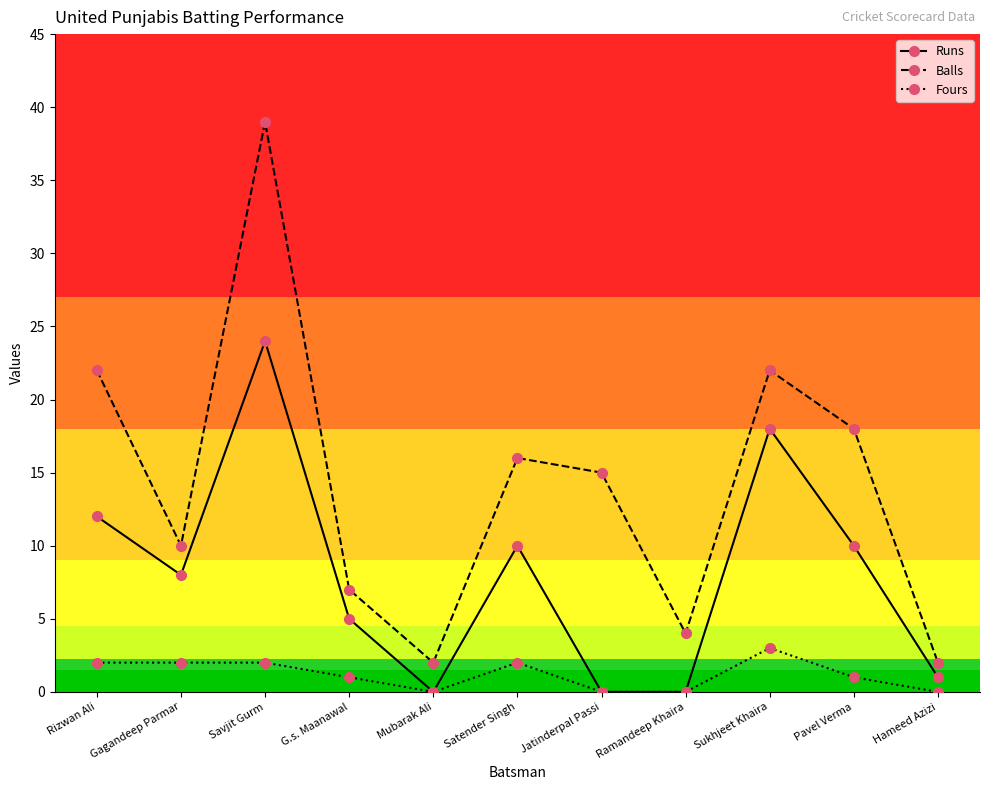

True or false: Fours has more than 1 points higher than both neighbors.

True